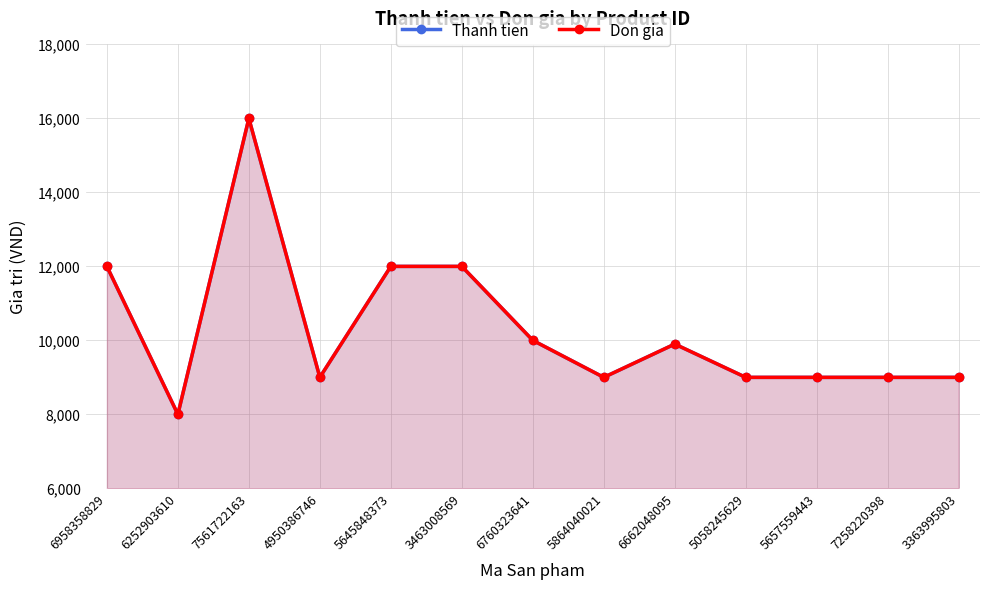

Is the value of Thanh tien at 5864040021 greater than the value of Don gia at 6958358829?

No